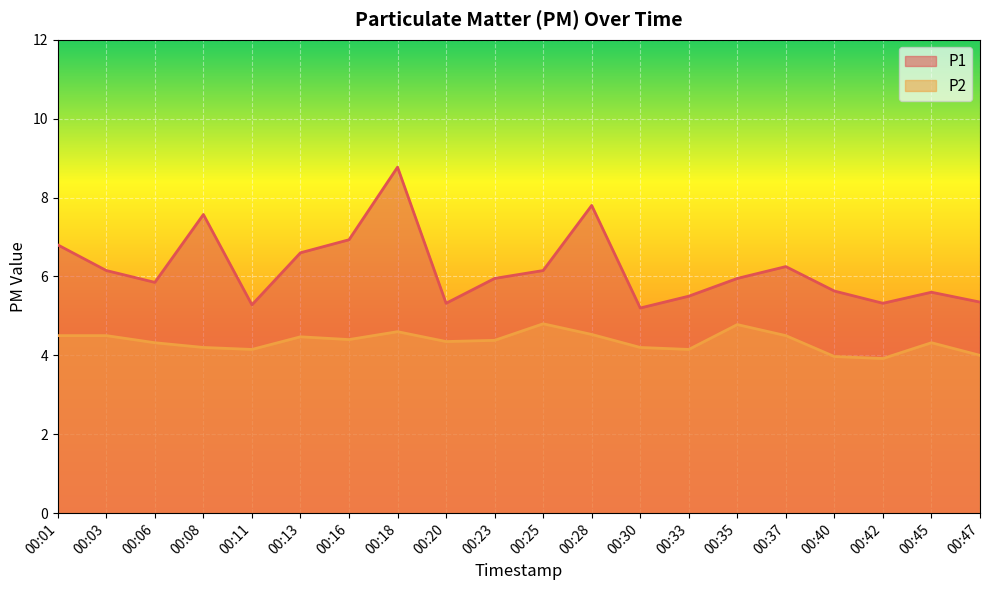

Does the chart display data point markers on the line(s)?

No